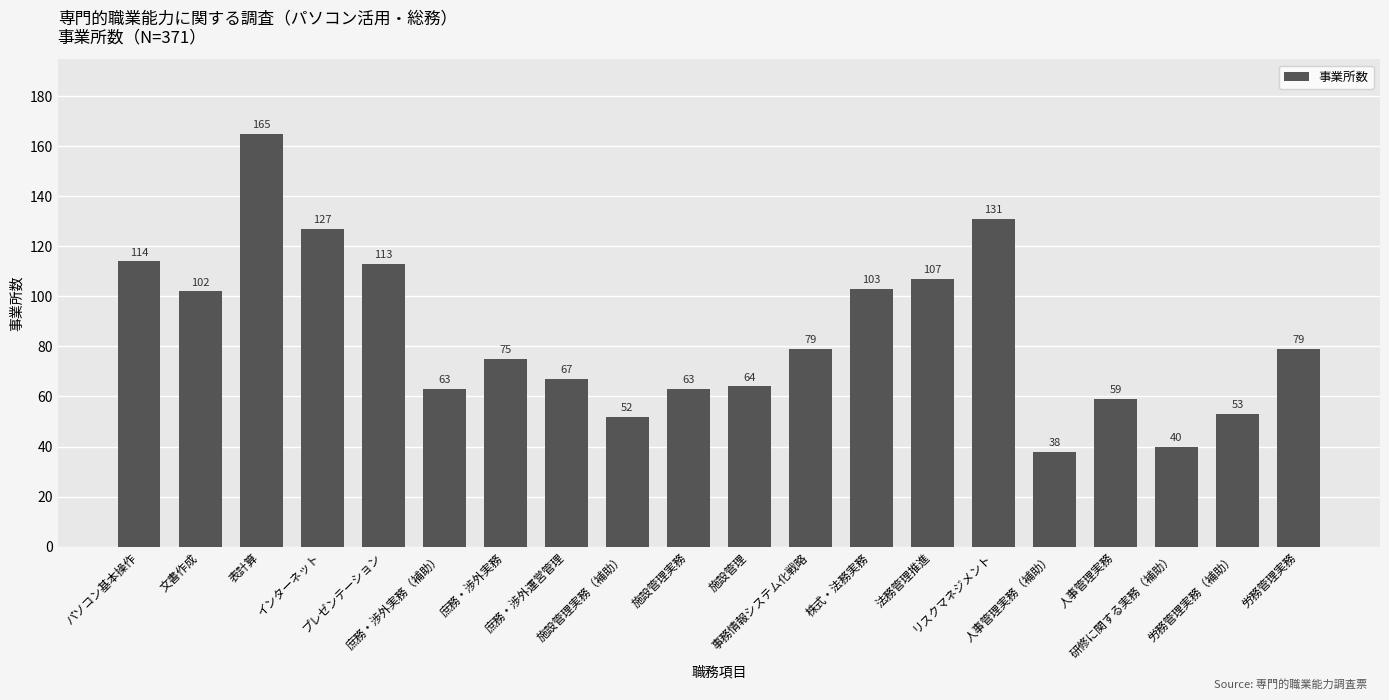

What is the maximum value shown in the chart?

165